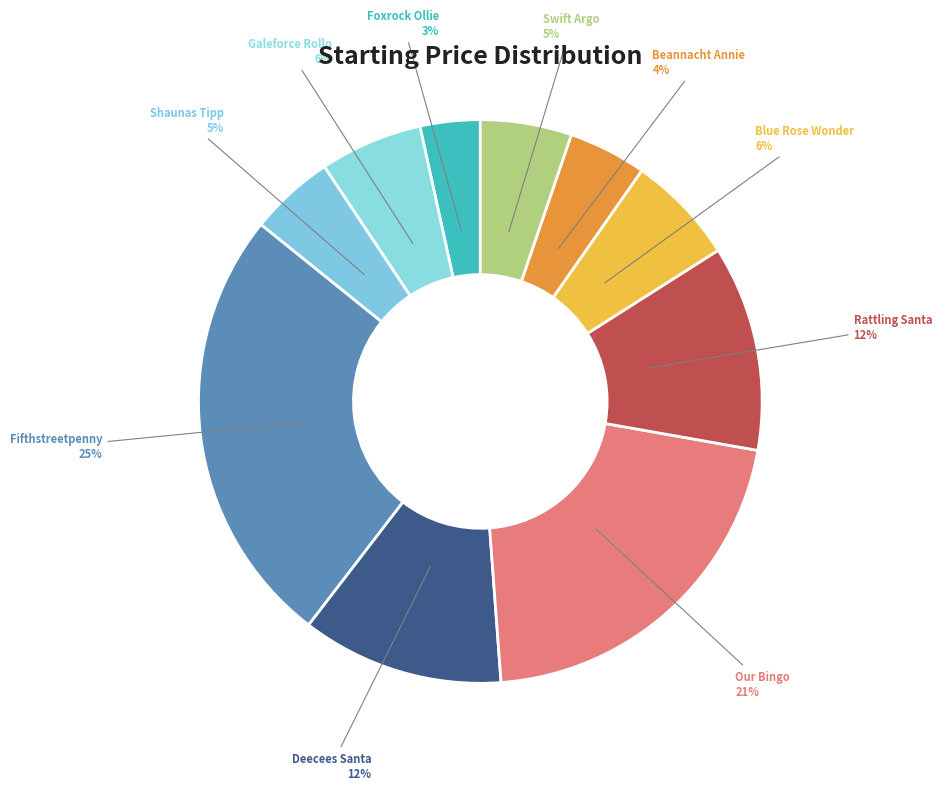

Combined, do Blue Rose Wonder and Deecees Santa account for over 50%?

No